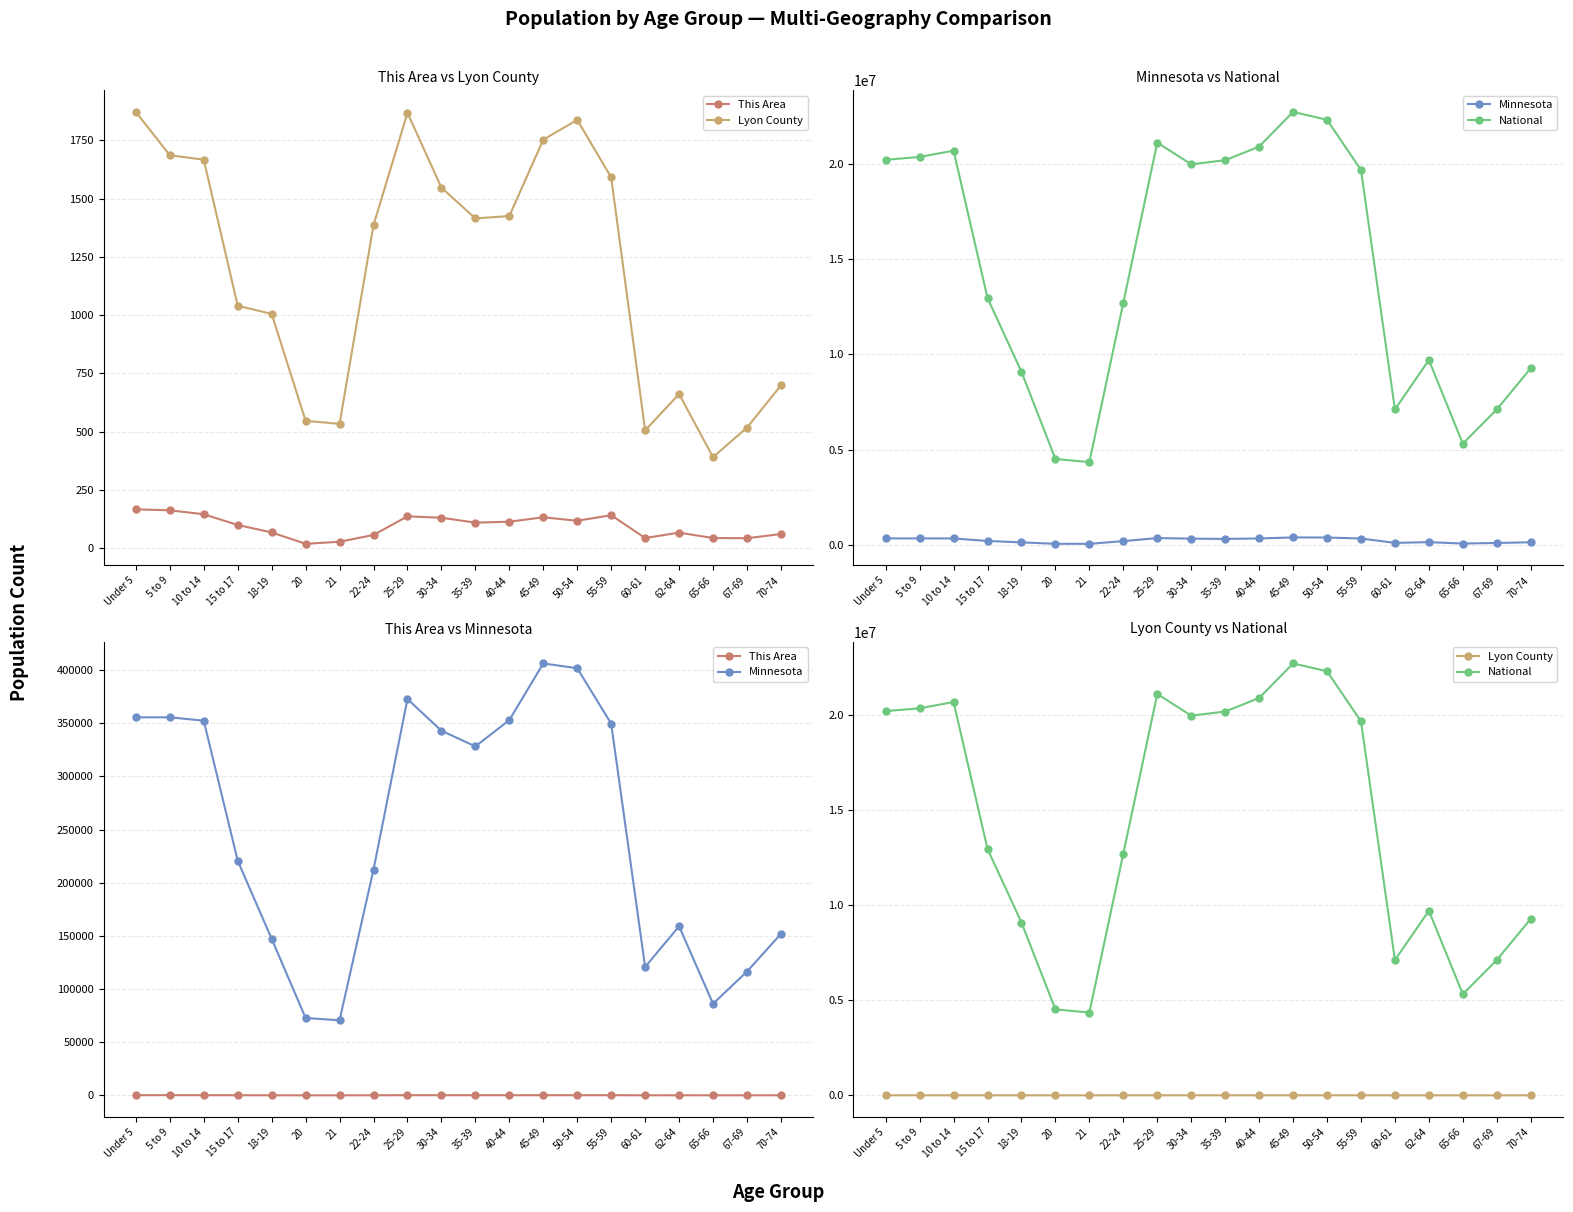

Where does the Lyon County series first go above 1415?

Under 5